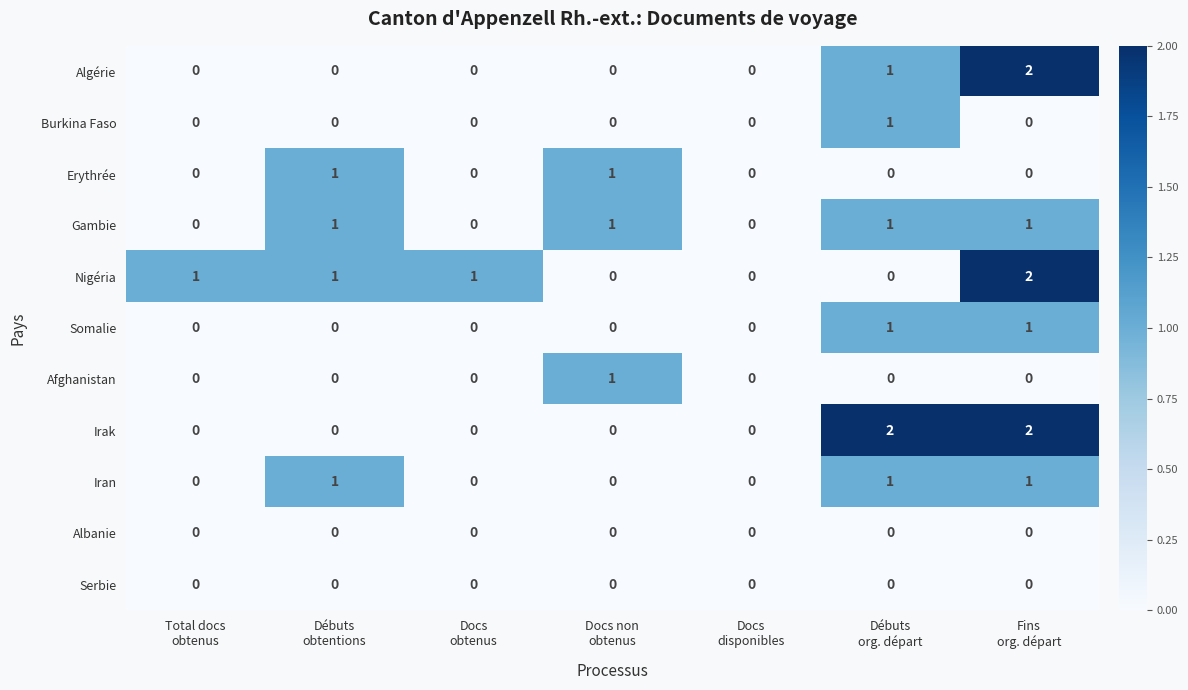

How many Iran values are between 0 and 1?

7